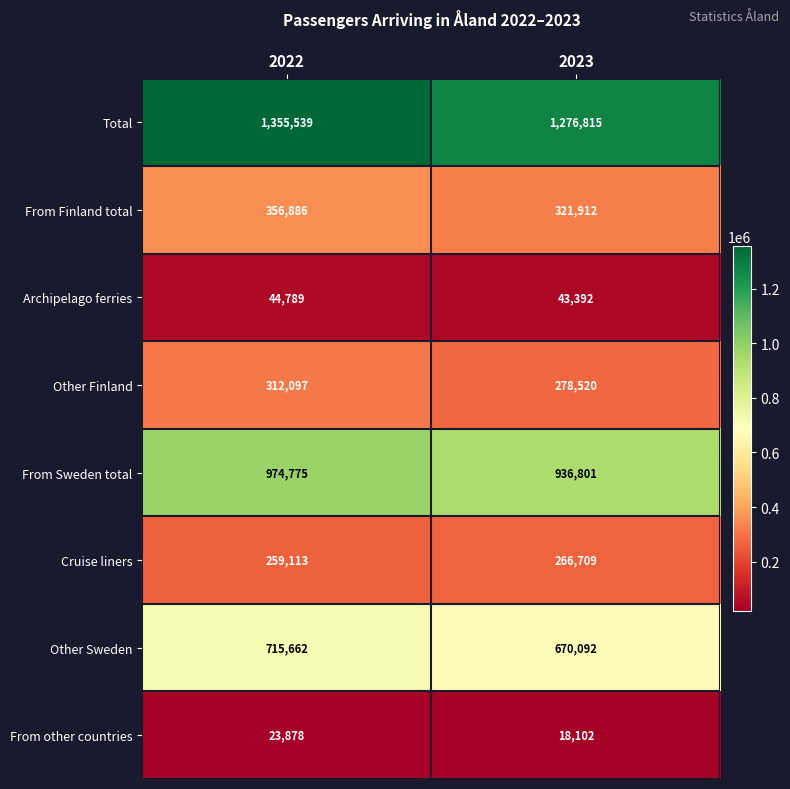

Is the value of Cruise liners at 2023 greater than the value of Other Finland at 2023?

No